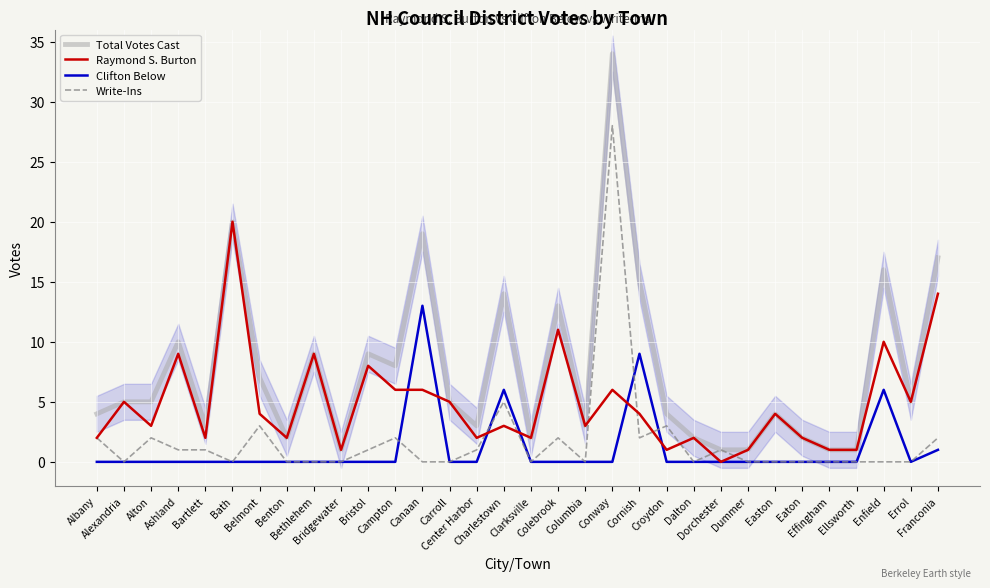

Is the value of Clifton Below at Franconia greater than the value of Total Votes Cast at Conway?

No